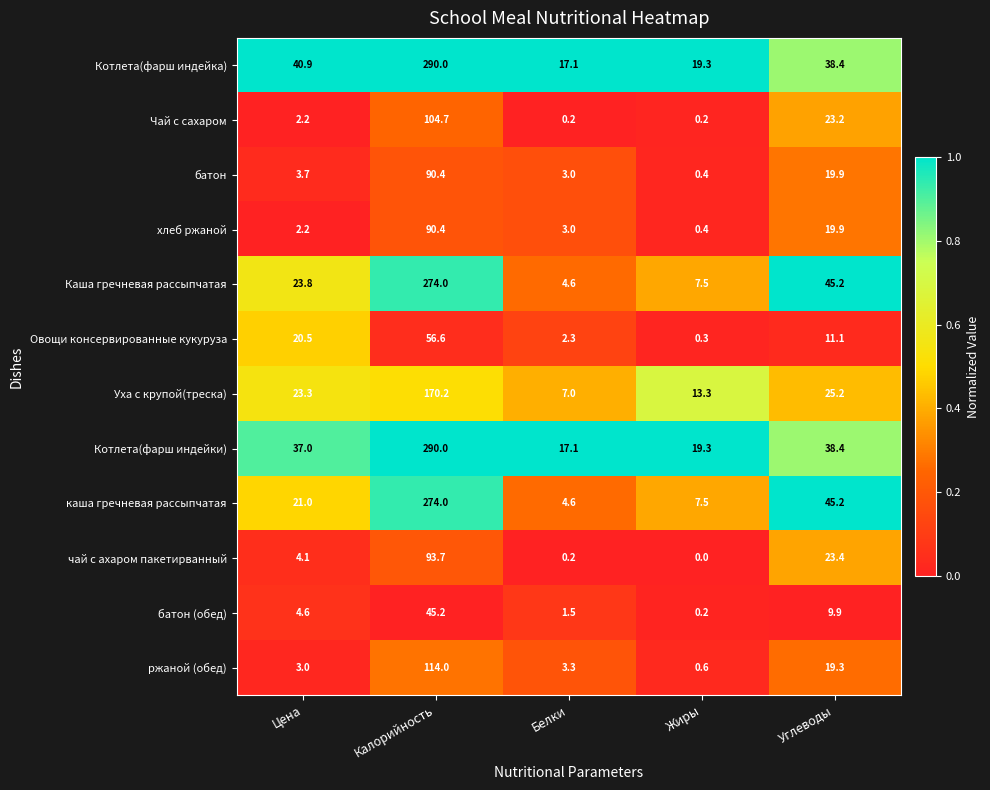

Is it true that чай с ахаром пакетирванный equals 4.1 at Цена?

True